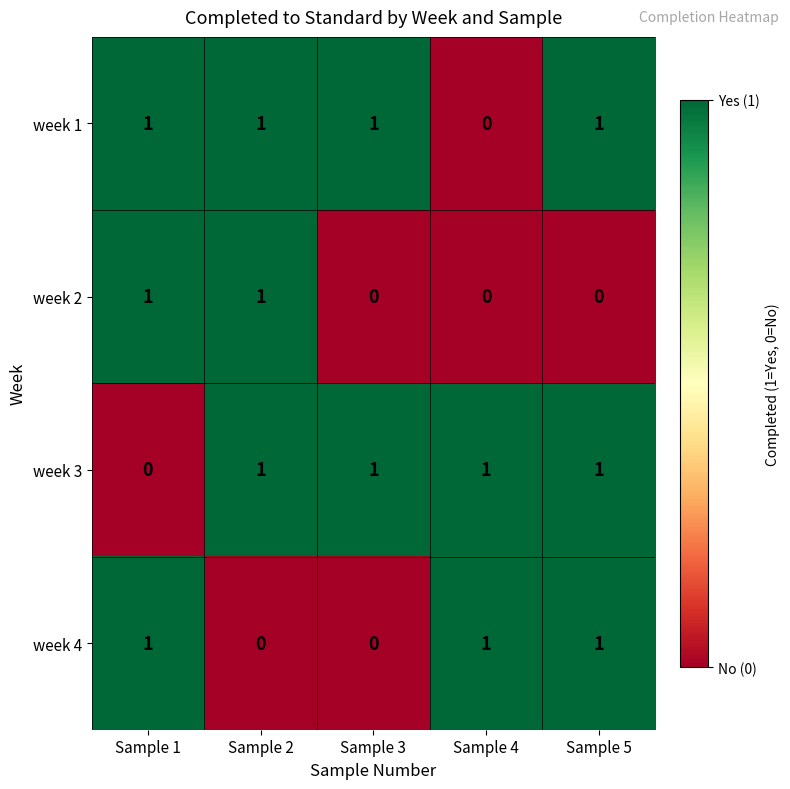

How many distinct data groups are displayed?

4